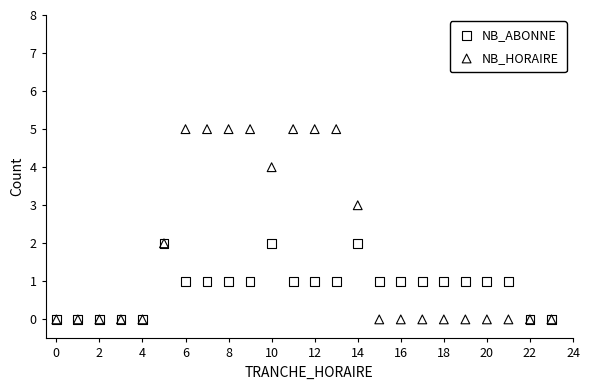

What are all the series names shown in the legend?

NB_ABONNE, NB_HORAIRE